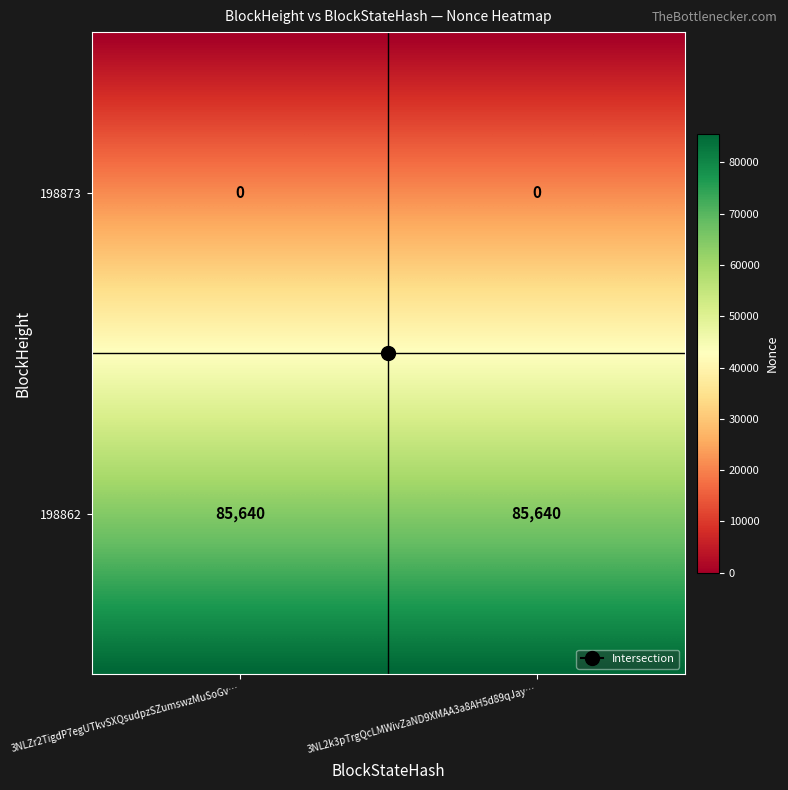

Rank the series at 1 from lowest to highest value.

198873, 198862